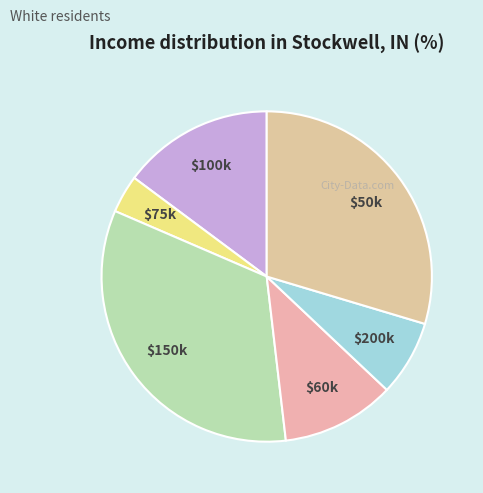

Is it true that $50k is 30% of the pie?

True